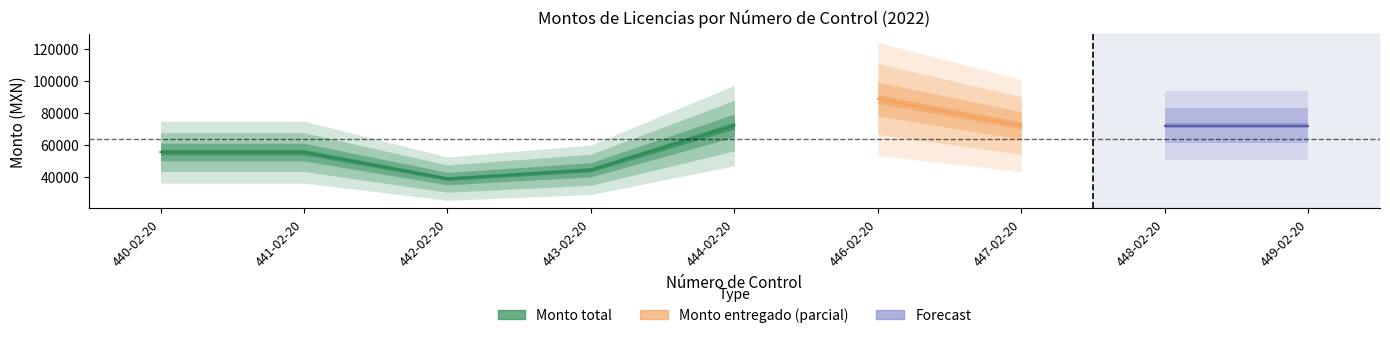

At which category is the sum across all series the highest?

446-02-20